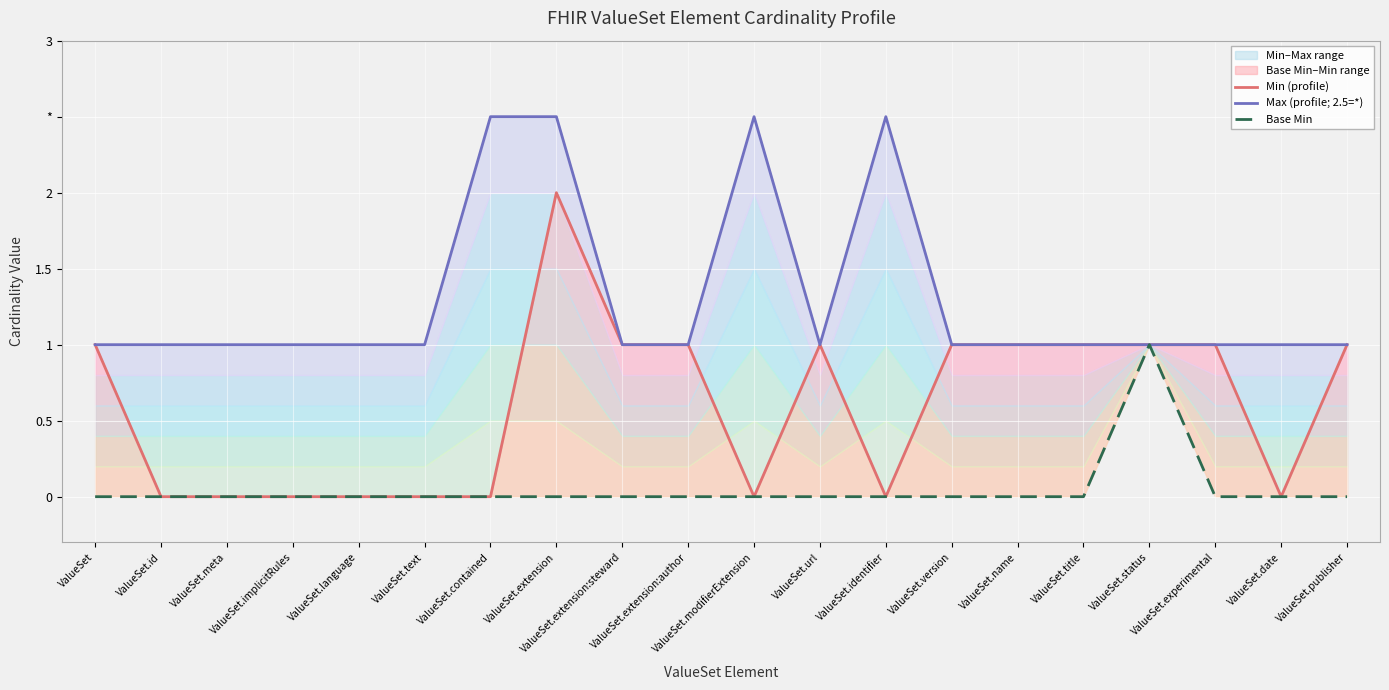

What is the difference between the maximum and minimum values in the Max (profile; 2.5=*) series?

1.5